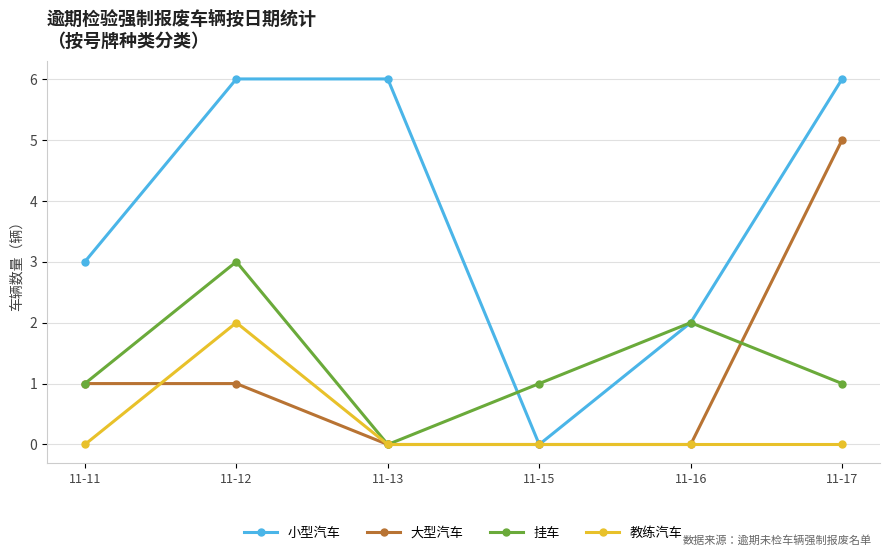

Where is the first local maximum for 挂车?

11-12